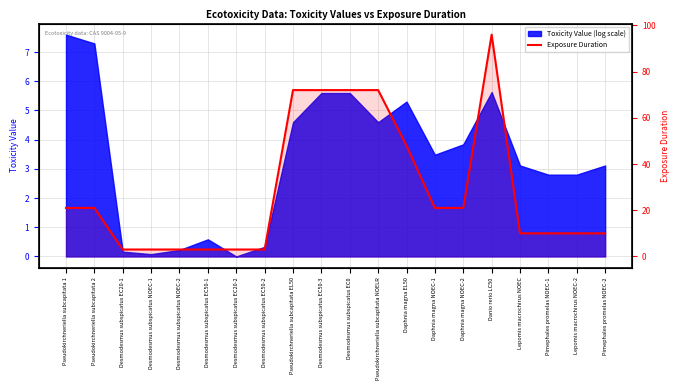

Reading left to right, what are all the values shown in this chart?

21	21	3	3	3	3	3	3	72	72	72	72	48	21	21	96	10	10	10	10